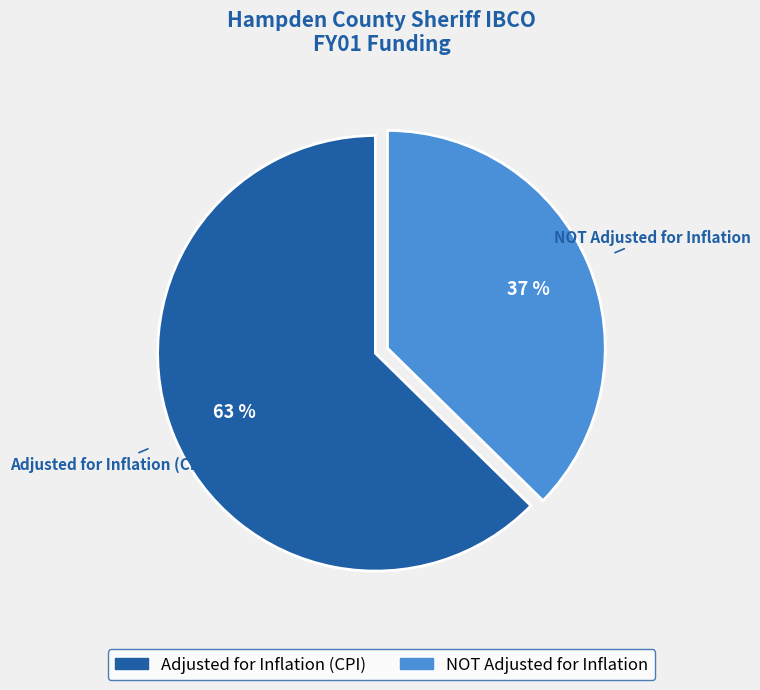

To the nearest percent, what portion does NOT Adjusted for Inflation represent?

37%